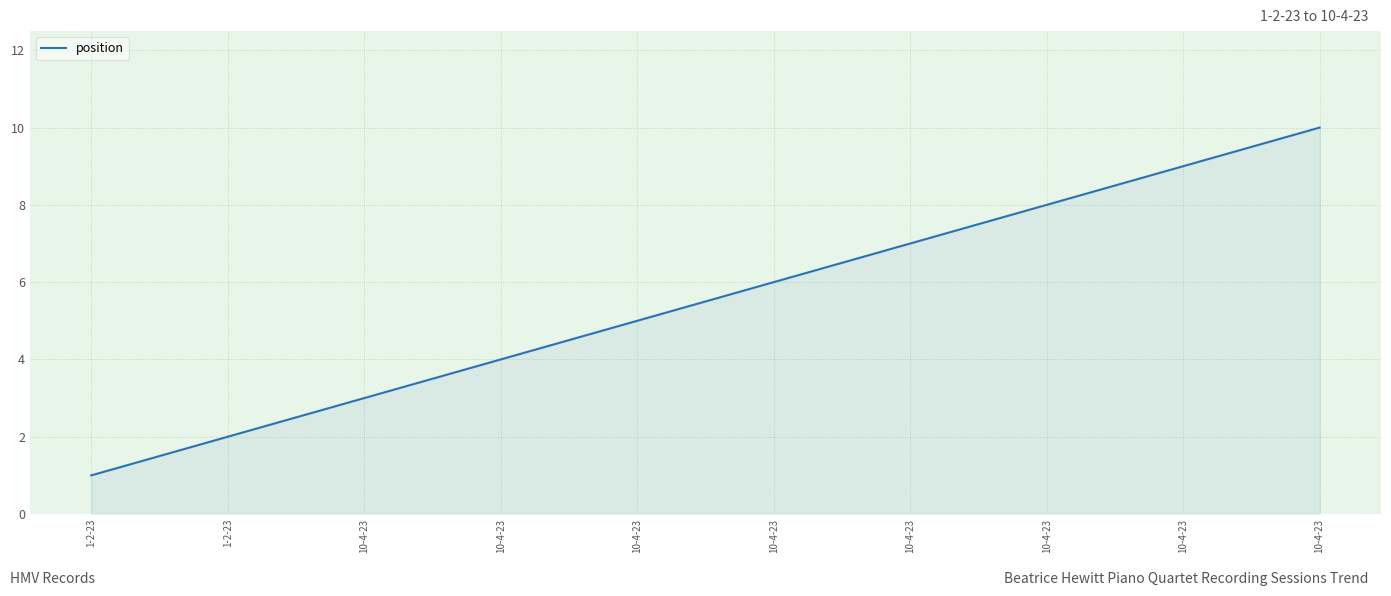

Is this an area chart (filled region under the line)?

Yes